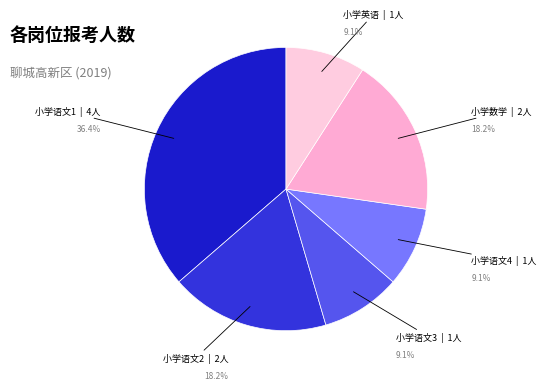

How many segments does this pie chart have?

6